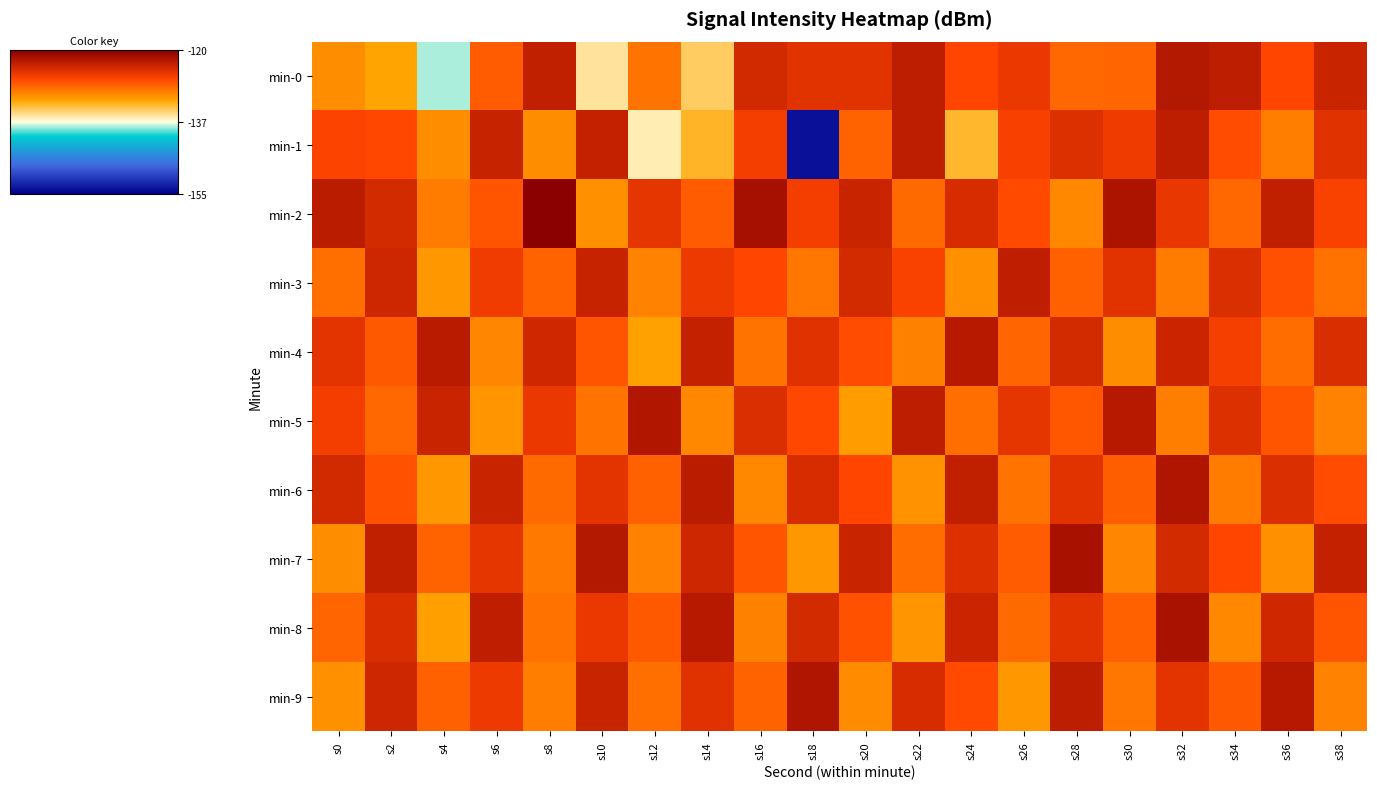

Which category has the highest value across all series?

s8